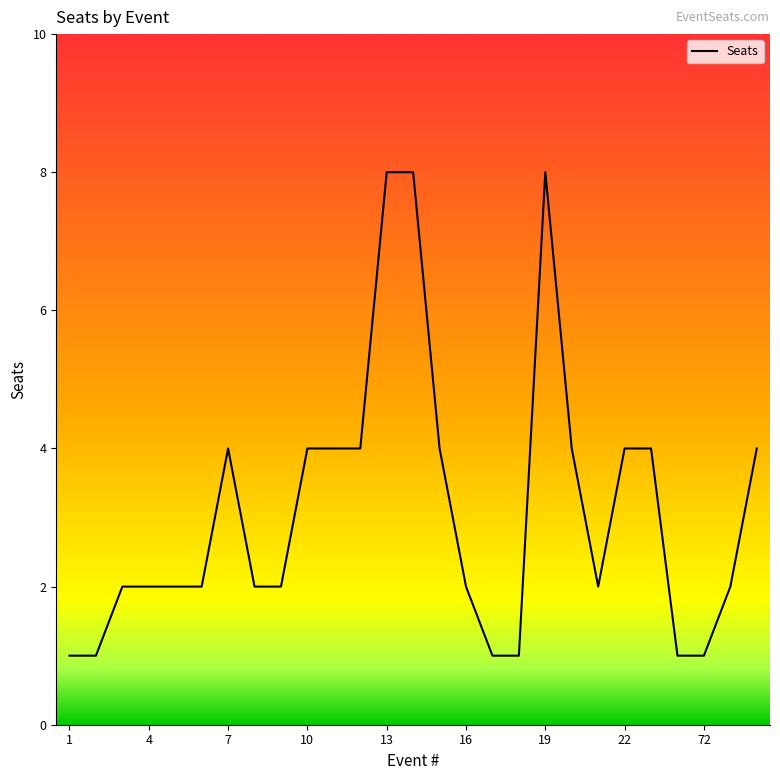

Reading left to right, transcribe all the data shown in this chart.

1	1	2	2	2	2	4	2	2	4	4	4	8	8	4	2	1	1	8	4	2	4	4	1	1	2	4